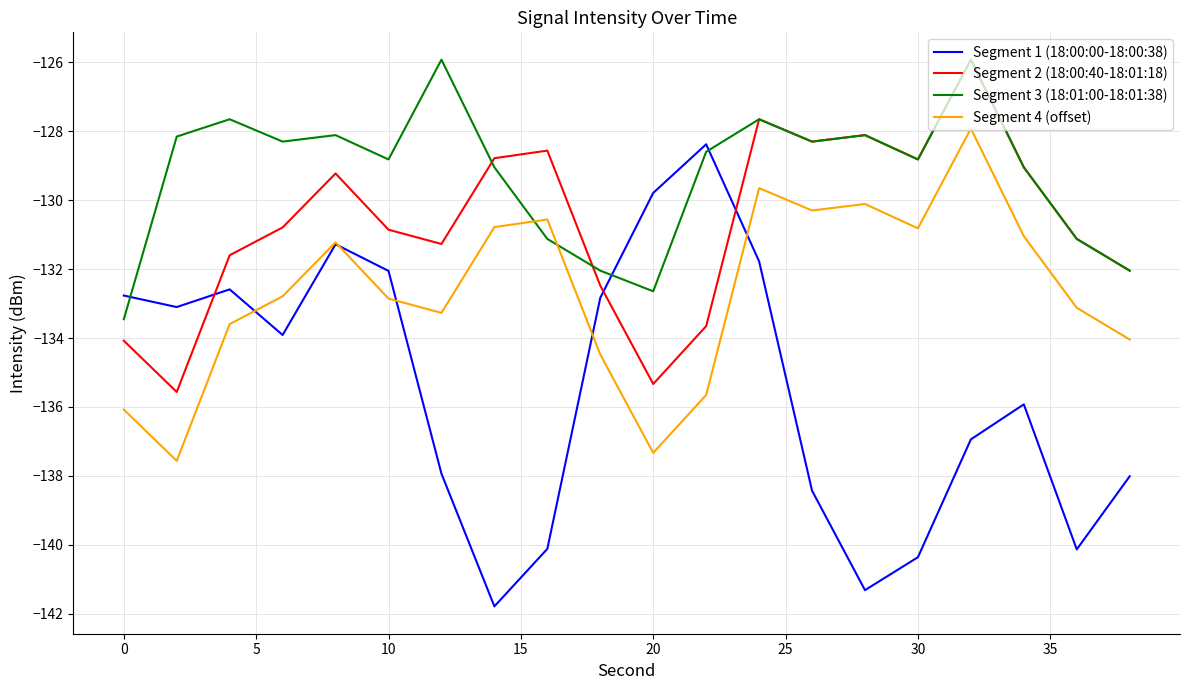

Which series has the widest spread of values?

Segment 1 (18:00:00-18:00:38)